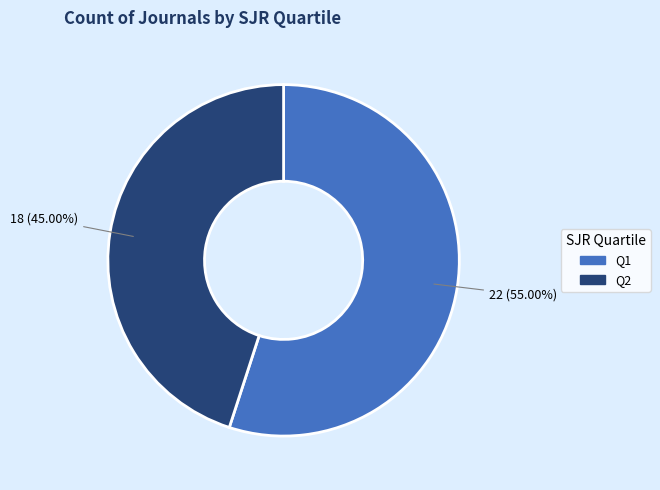

Is there any slice that represents more than half of the pie?

Yes